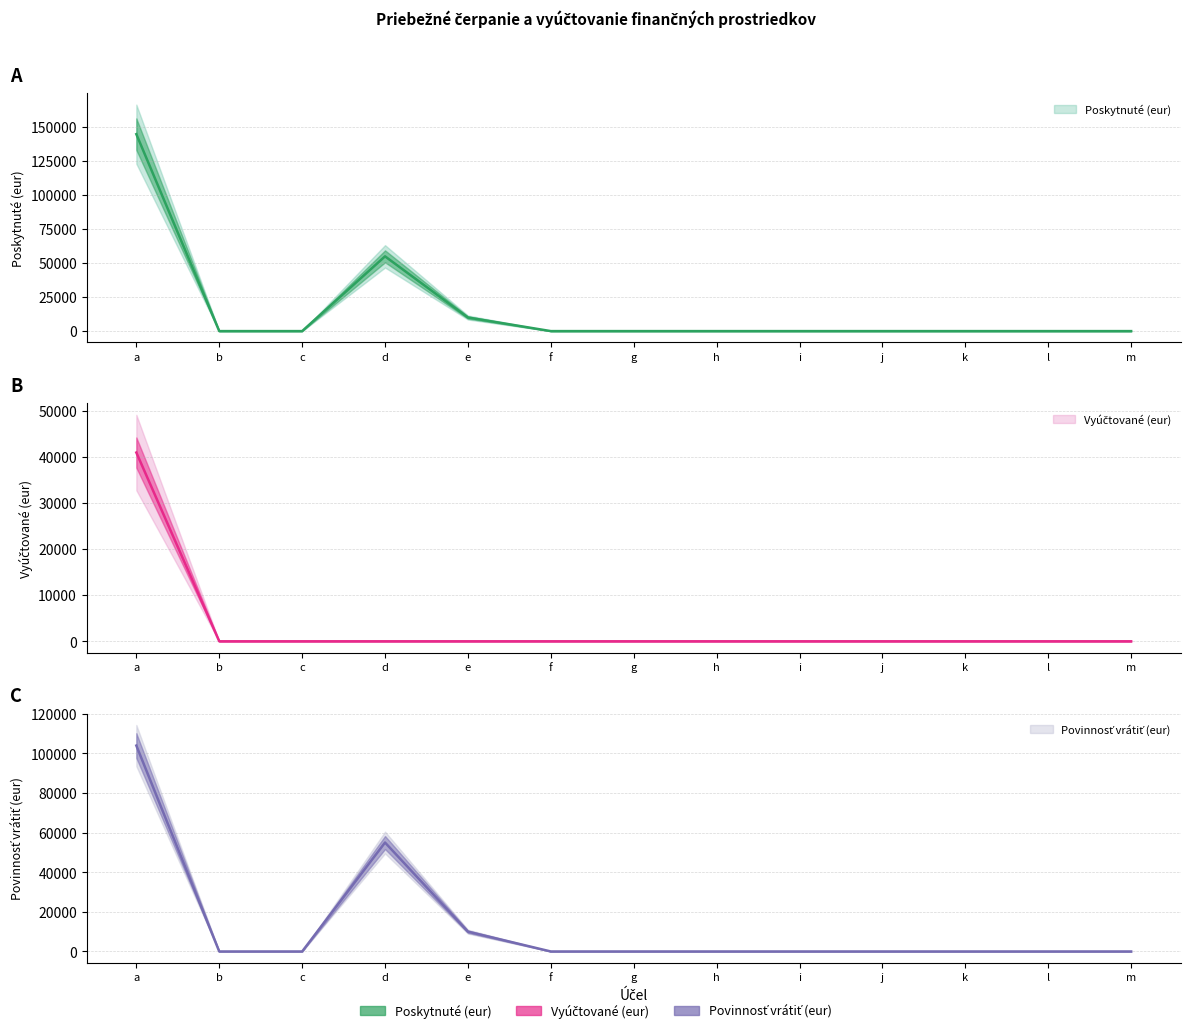

Is it true that Povinnosť vrátiť (eur) equals 103963.2 at a?

True